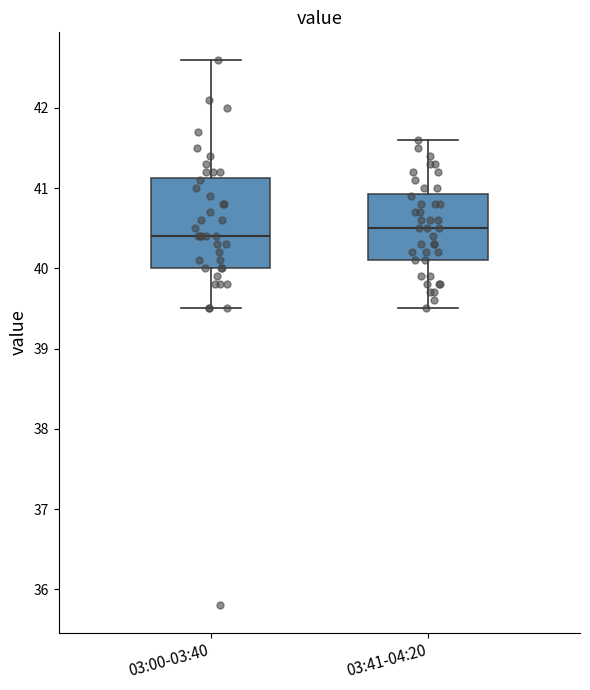

Reading left to right, read every box against the y-axis: the position of its median line, the range the box covers, and the ends of its whiskers. The values are not printed on the chart, so give them approximately, as read against the axis.

03:00-03:40: median 40.4, box 40.0 to 41.1, whiskers 39.5 to 42.6
03:41-04:20: median 40.5, box 40.1 to 40.9, whiskers 39.5 to 41.6